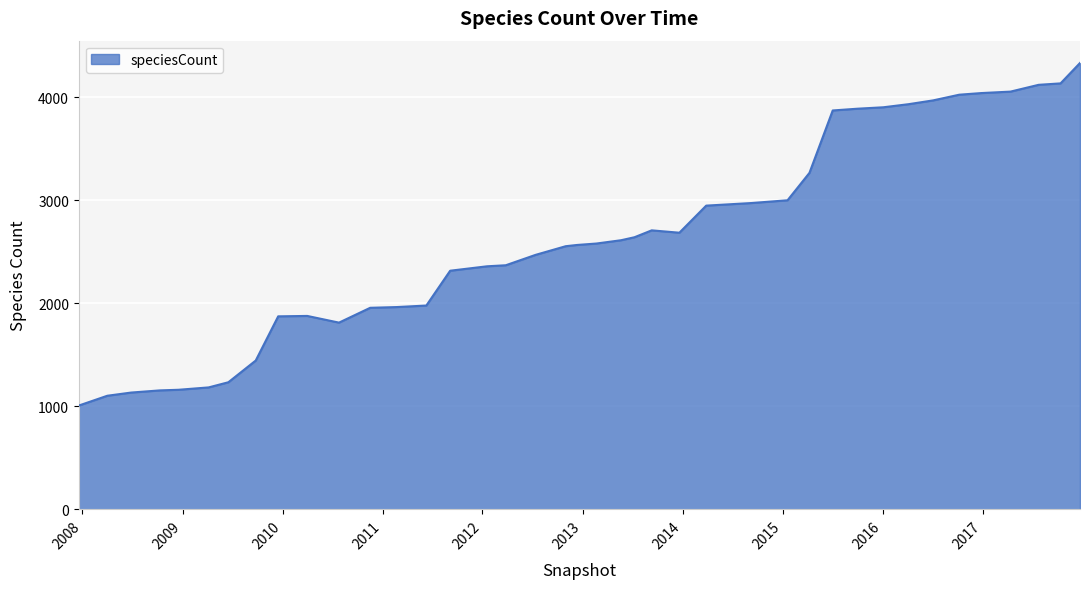

What is the greatest value displayed?

4334